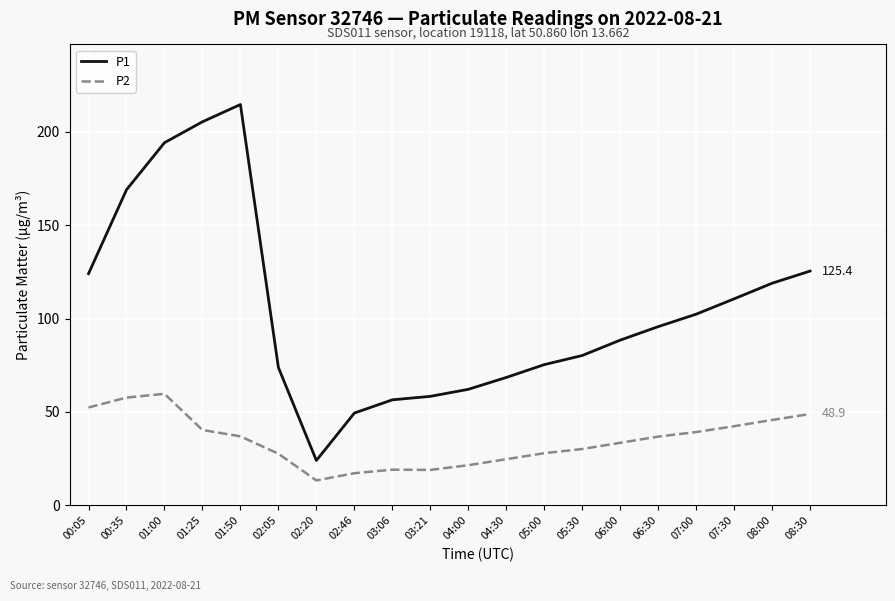

How many lines are shown in the chart?

2